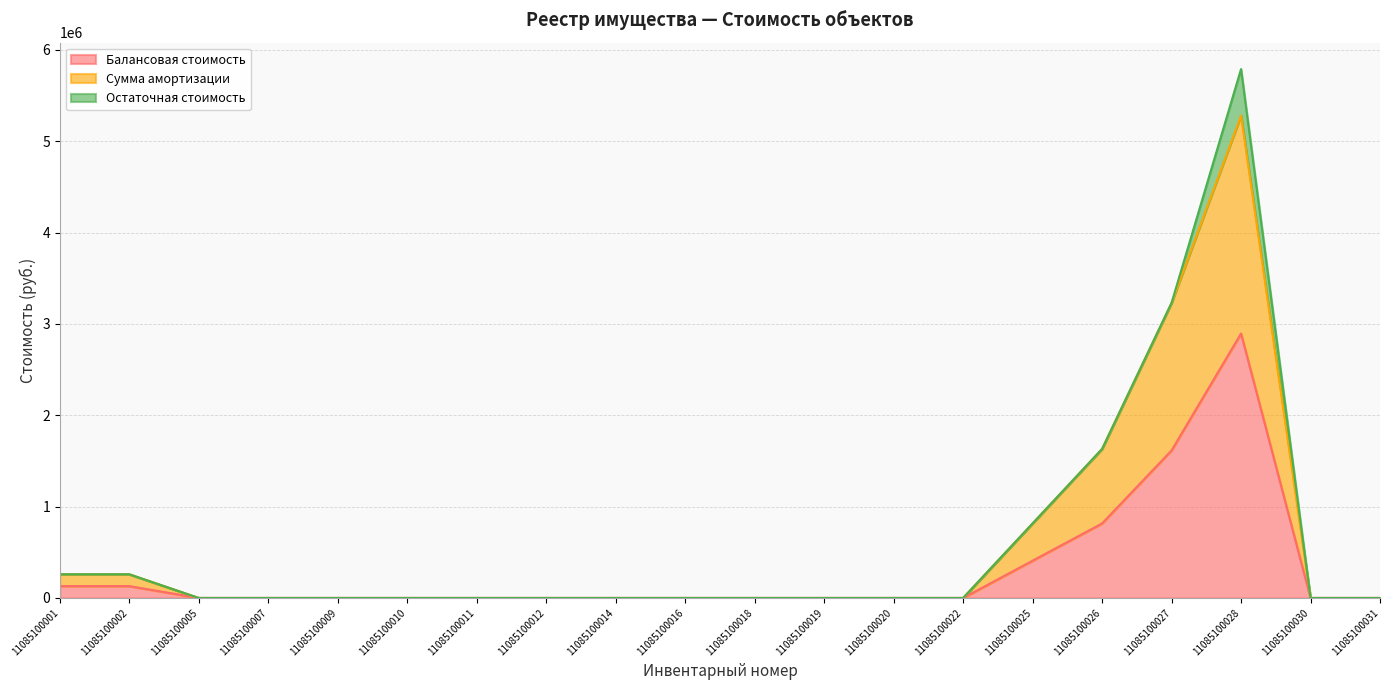

How many interior local peaks does the Балансовая стоимость series have?

2